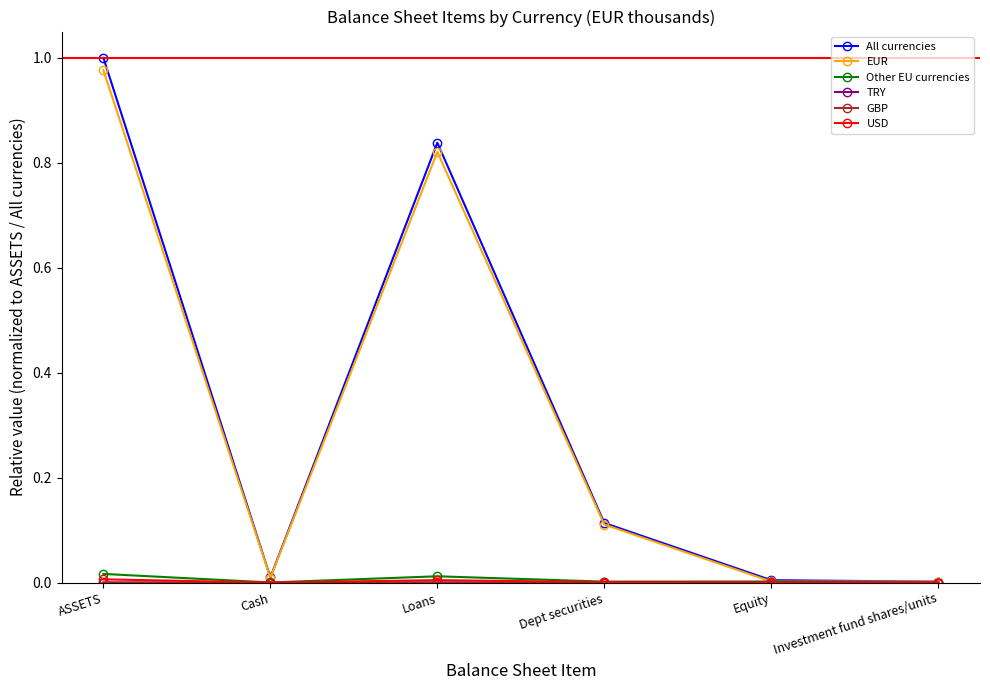

Which series has the largest range (max minus min)?

All currencies